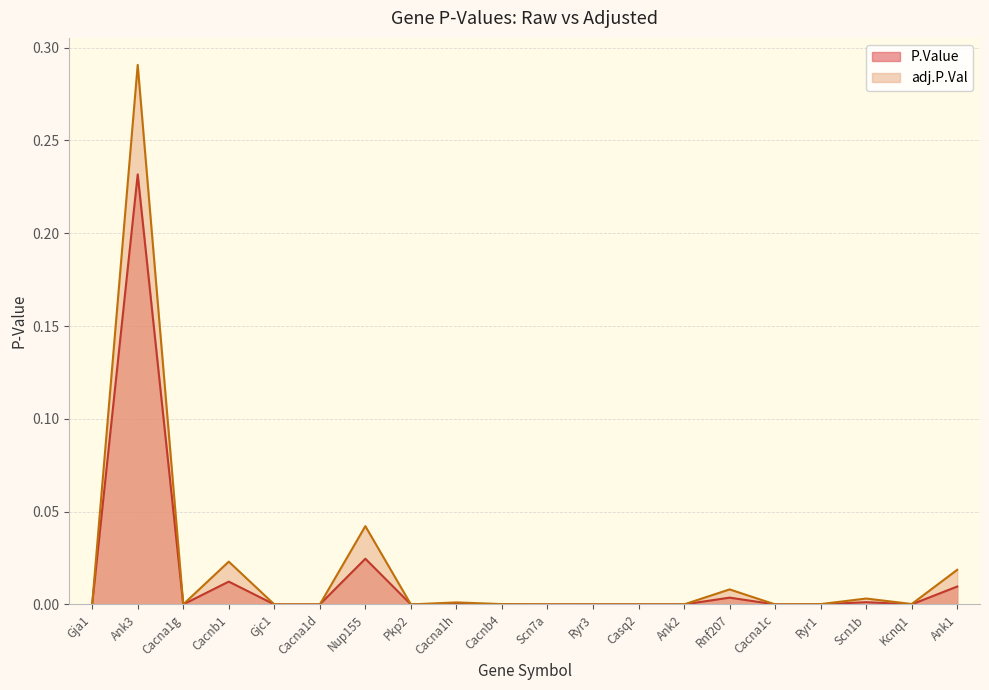

Reading left to right, what are all the values shown in this chart?

P.Value: Gja1=0.0	Ank3=0.2	Cacna1g=0.0	Cacnb1=0.0	Gjc1=0.0	Cacna1d=0.0	Nup155=0.0	Pkp2=0.0	Cacna1h=0.0	Cacnb4=0.0	Scn7a=0.0	Ryr3=0.0	Casq2=0.0	Ank2=0.0	Rnf207=0.0	Cacna1c=0.0	Ryr1=0.0	Scn1b=0.0	Kcnq1=0.0	Ank1=0.0
adj.P.Val: Gja1=0.0	Ank3=0.3	Cacna1g=0.0	Cacnb1=0.0	Gjc1=0.0	Cacna1d=0.0	Nup155=0.0	Pkp2=0.0	Cacna1h=0.0	Cacnb4=0.0	Scn7a=0.0	Ryr3=0.0	Casq2=0.0	Ank2=0.0	Rnf207=0.0	Cacna1c=0.0	Ryr1=0.0	Scn1b=0.0	Kcnq1=0.0	Ank1=0.0